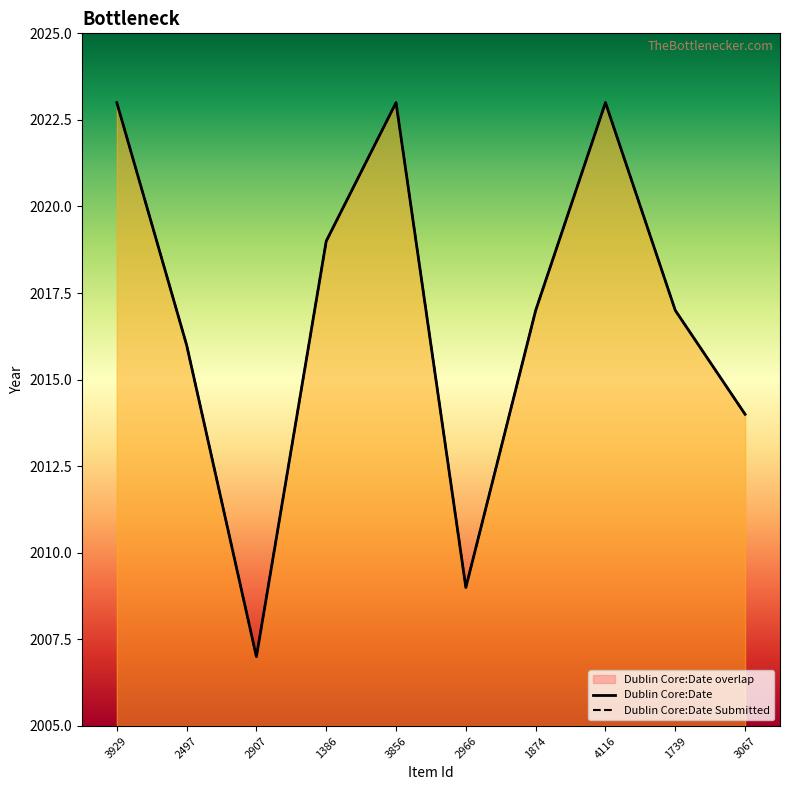

Reading left to right, what are all the values shown in this chart?

Dublin Core:Date: 2023	2016	2007	2019	2023	2009	2017	2023	2017	2014
Dublin Core:Date Submitted: 2023	2016	2007	2019	2023	2009	2017	2023	2017	2014